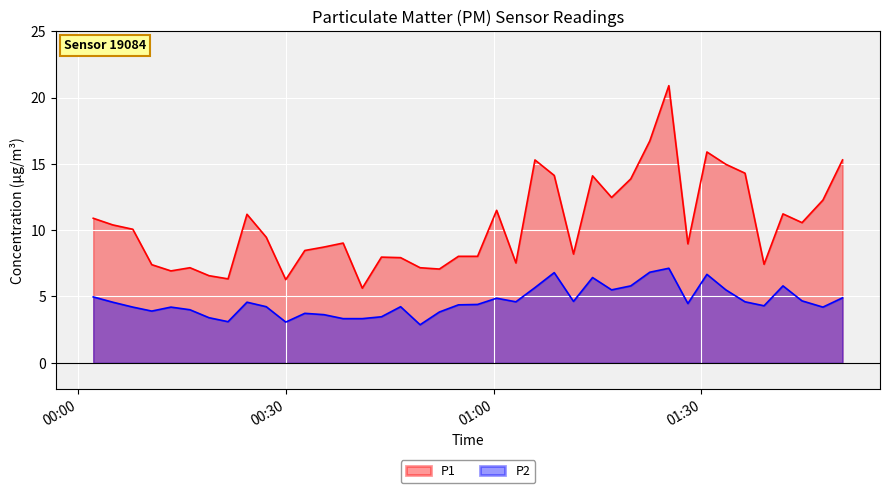

What is the difference between the maximum and minimum values in the P1 series?

15.3